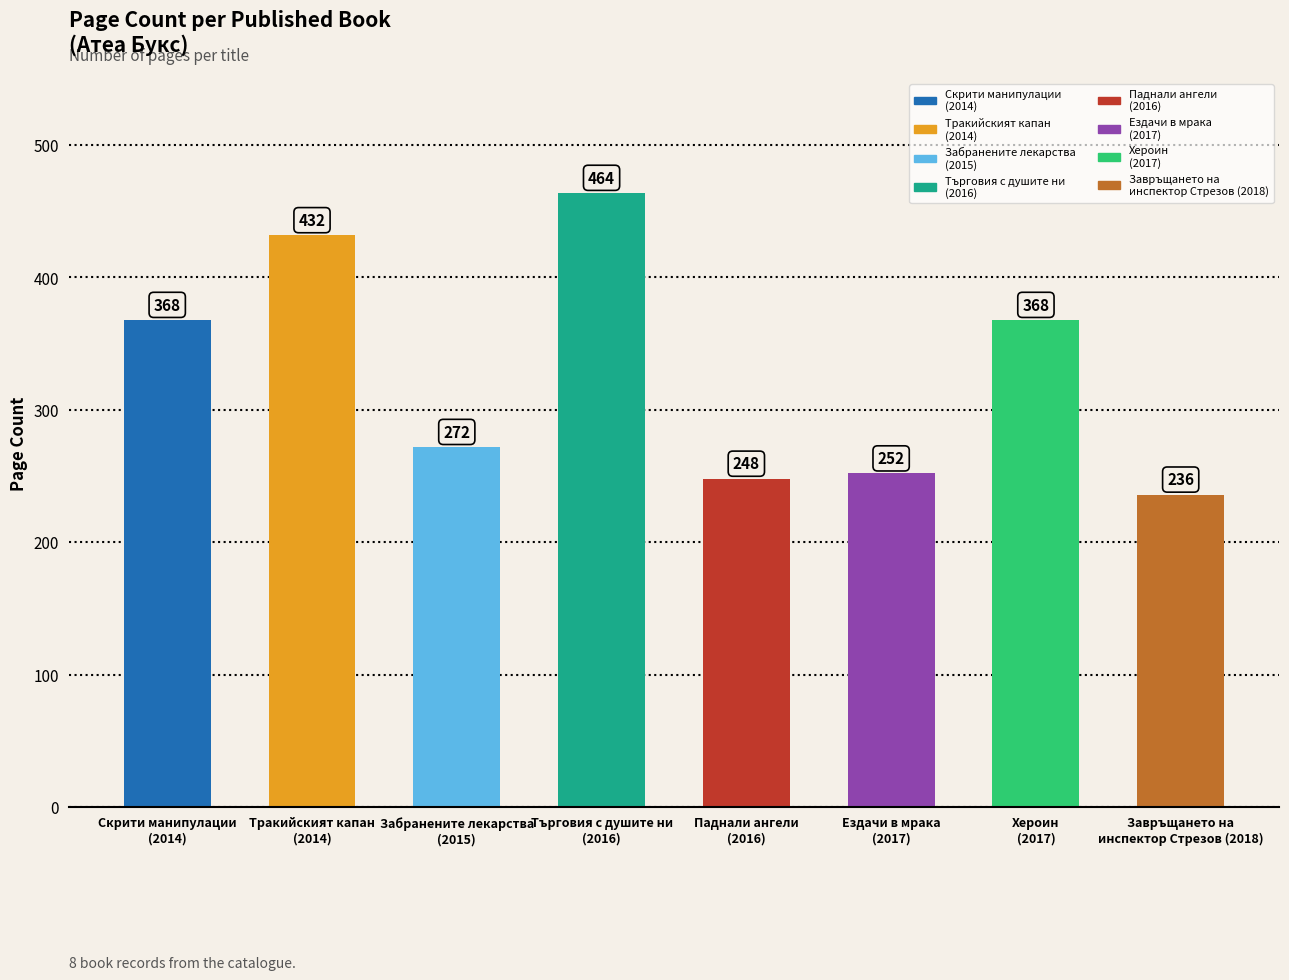

What is the difference between the second highest and second lowest values?

184